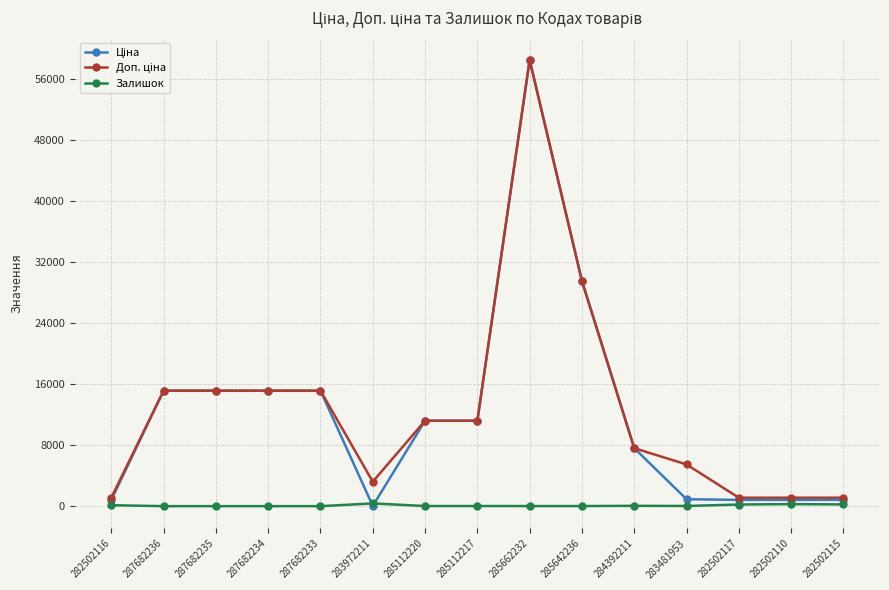

What is the value of the Залишок point at the 14th from the left?

271.0